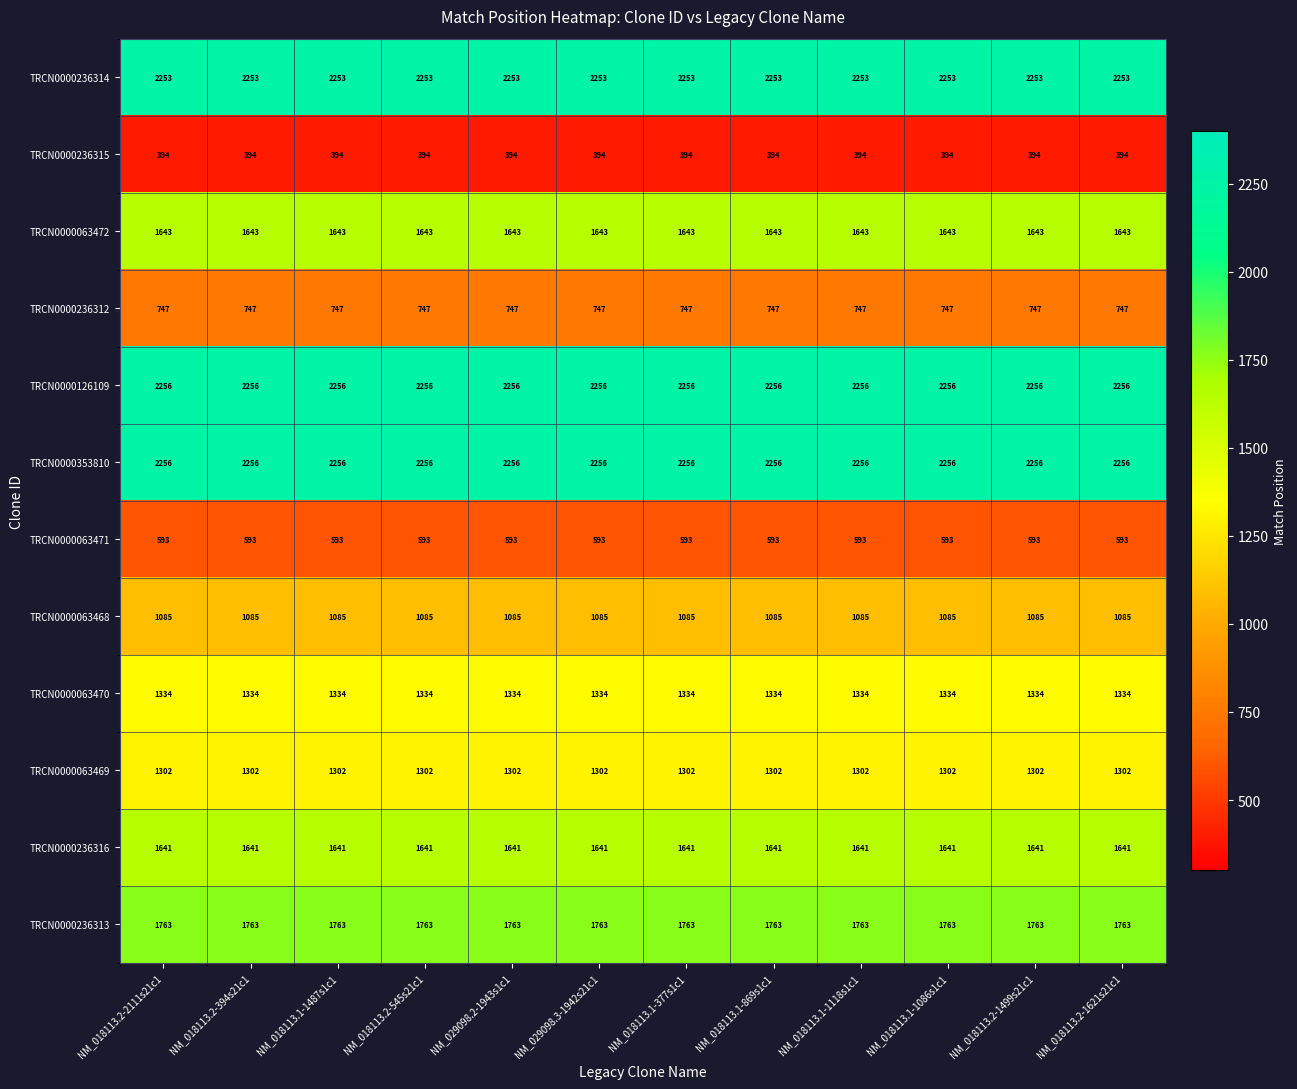

The value of TRCN0000236316 at NM_018113.1-1086s1c1 is 1641. True or false?

True